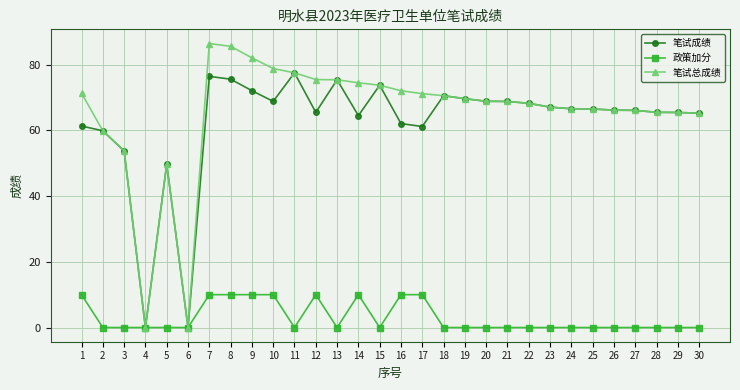

What is the value of the 笔试总成绩 point at the 30th from the left?

65.3